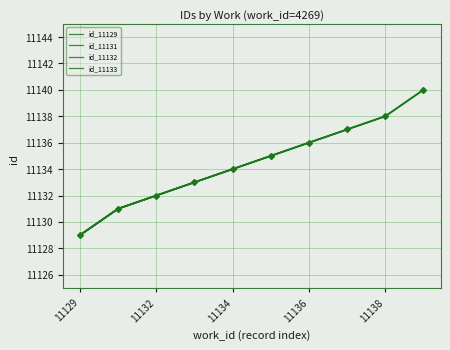

What is the average value?

11134